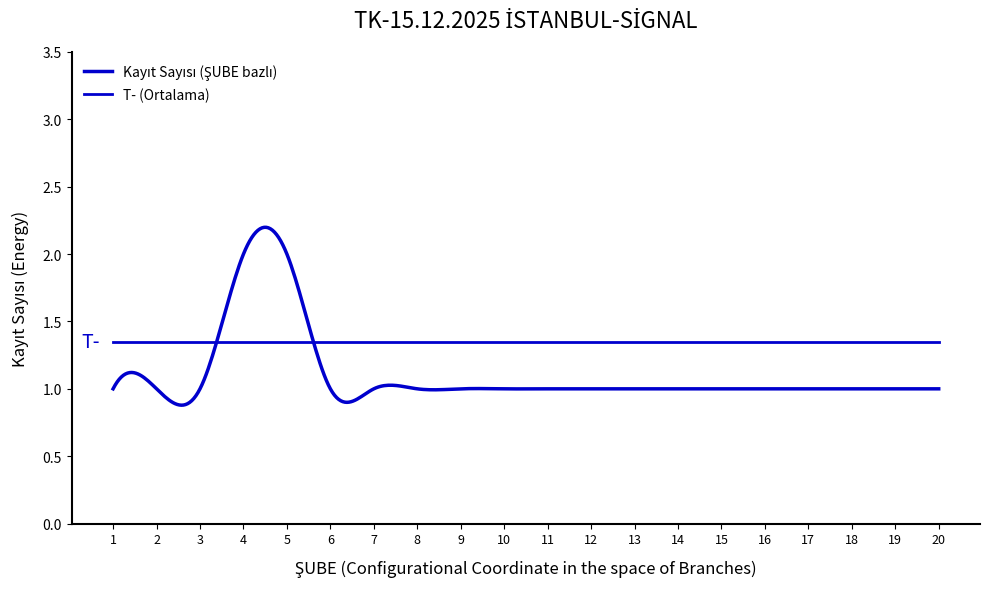

True or false: there are more than 1 points higher than both neighbors.

False